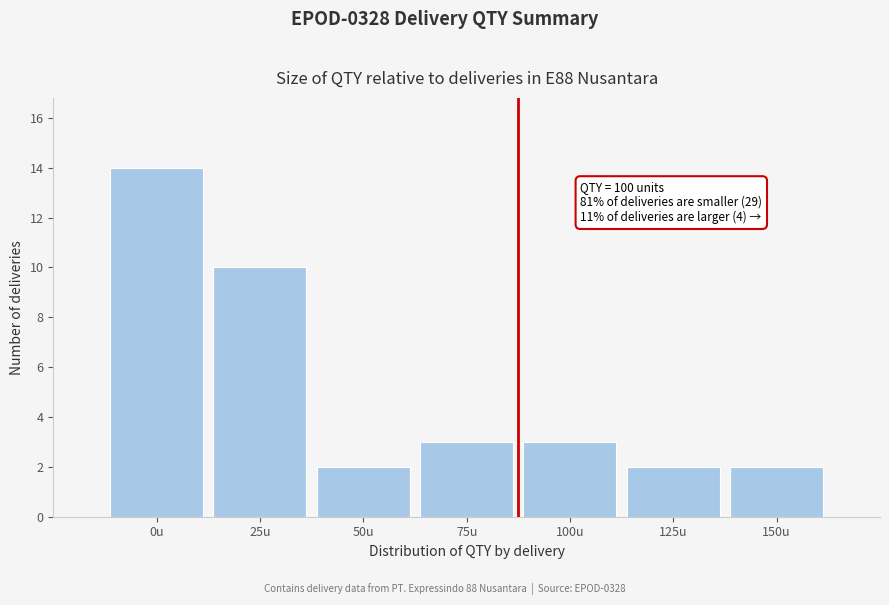

Reading left to right, transcribe all the data shown in this chart.

14	10	2	3	3	2	2